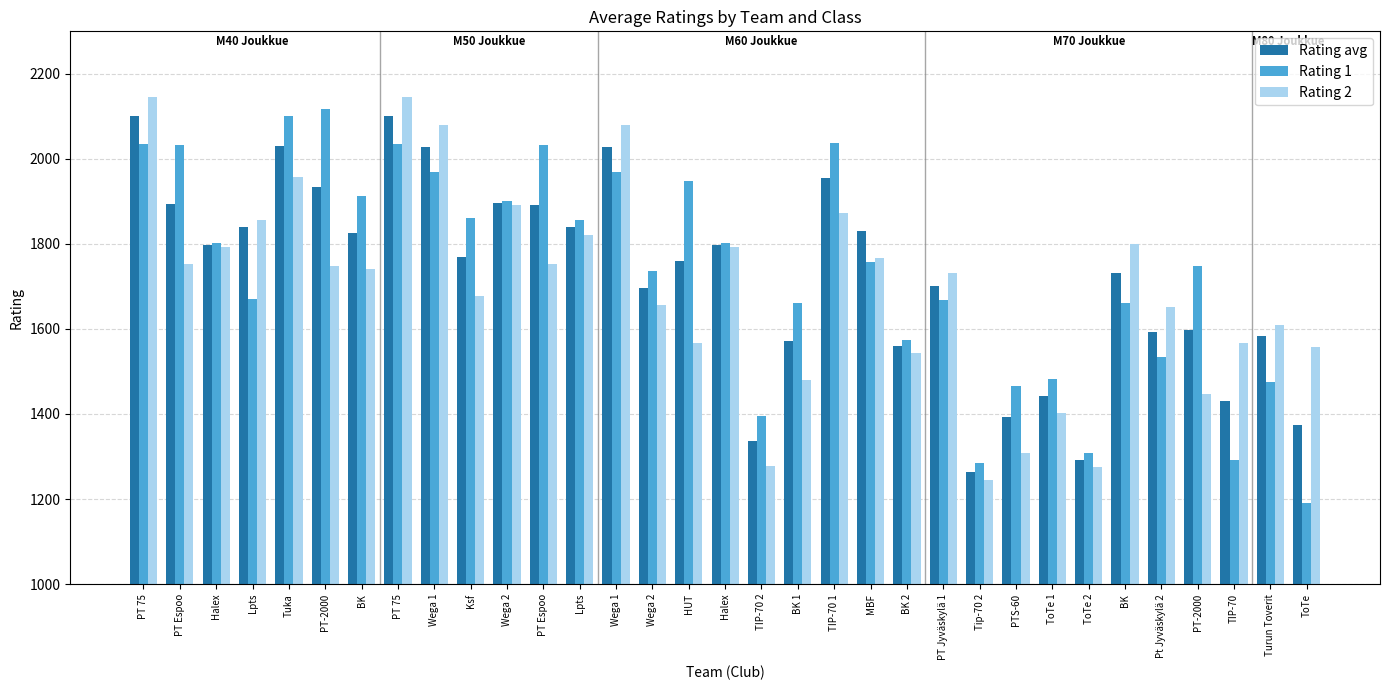

Are the bars grouped side by side (vs. stacked)?

Yes